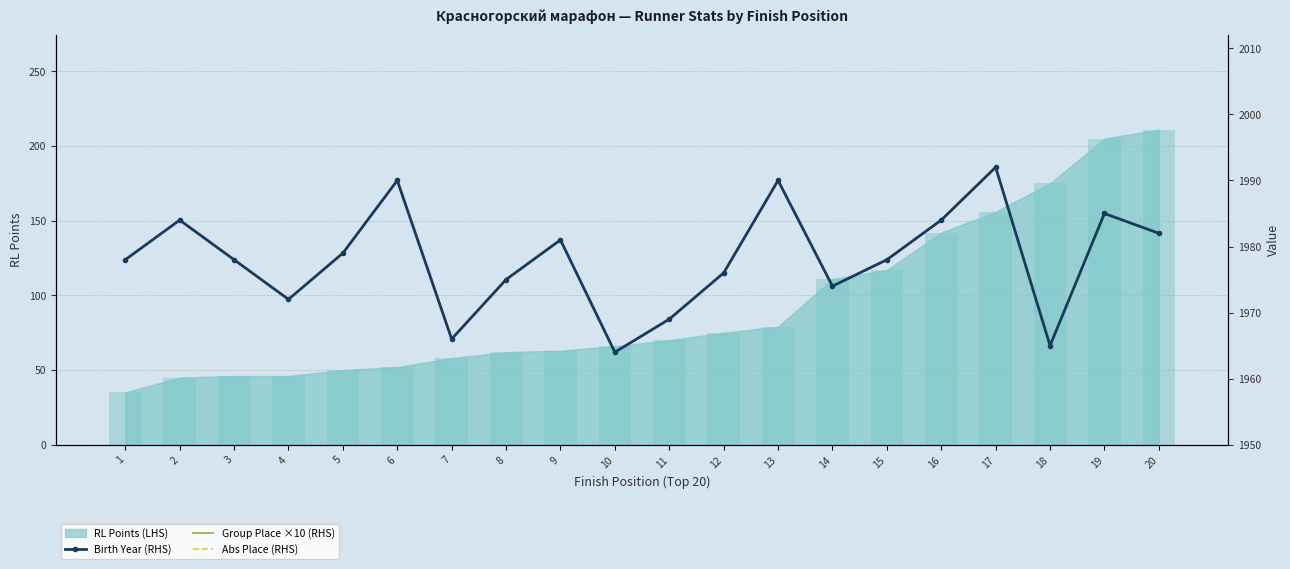

What is the difference between the highest and lowest values at 8?

1967